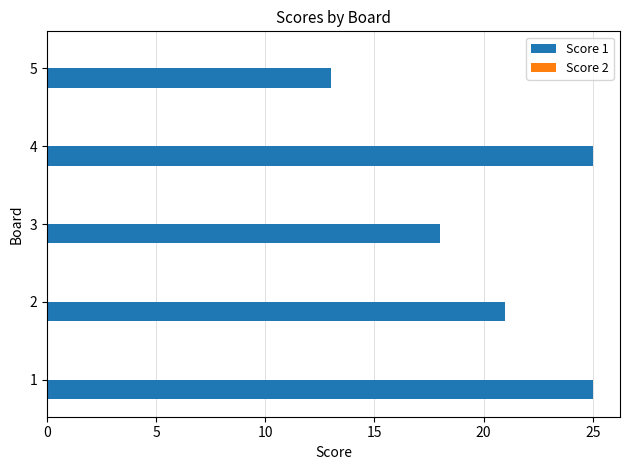

What is the difference between the maximum and second lowest values?

7